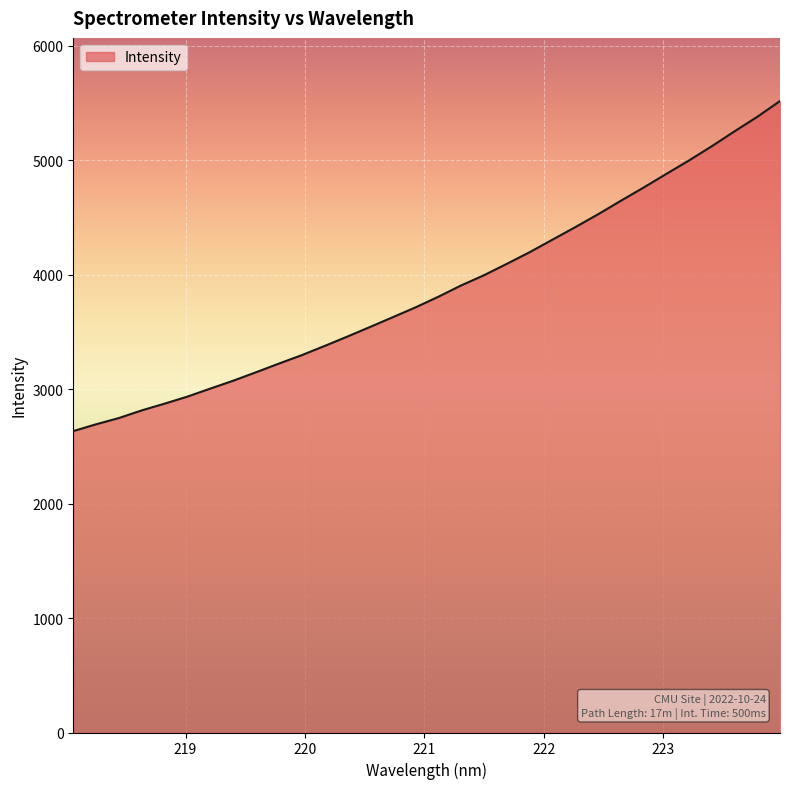

What is the difference between the maximum and minimum values?

2884.2